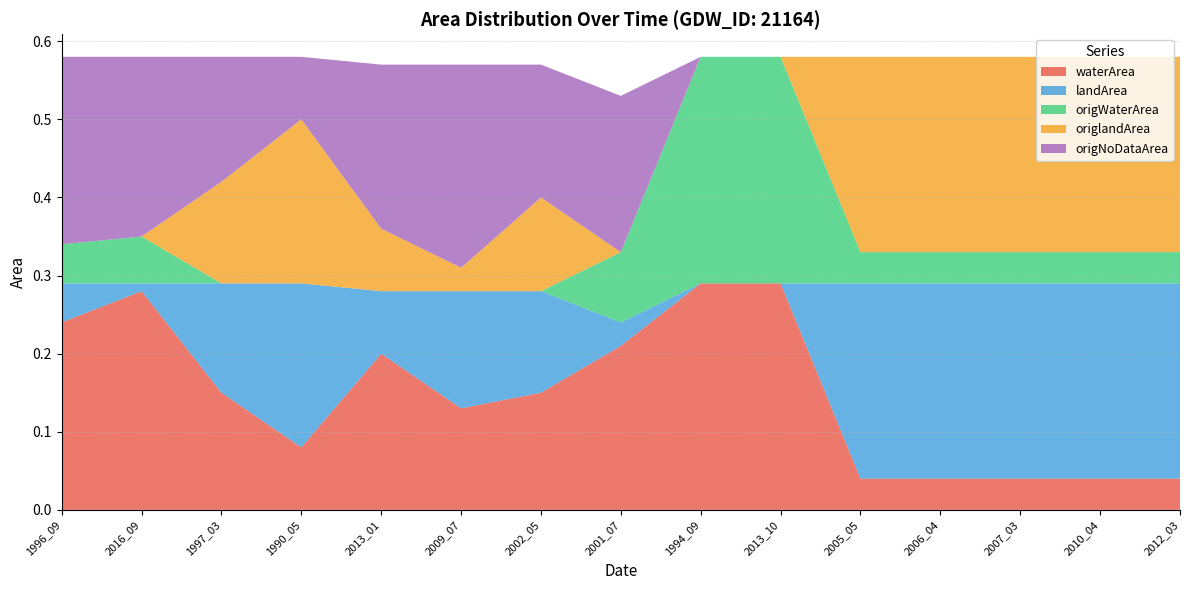

What are all the series names shown in the legend?

waterArea, landArea, origWaterArea, origlandArea, origNoDataArea